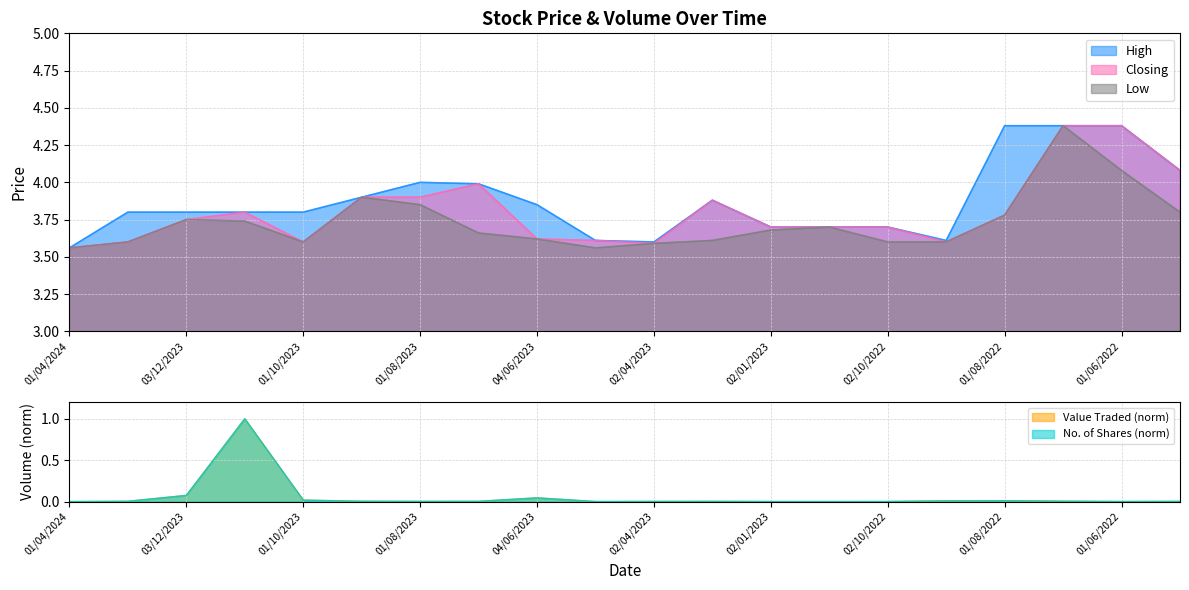

How many interior local valleys does the Closing series have?

3